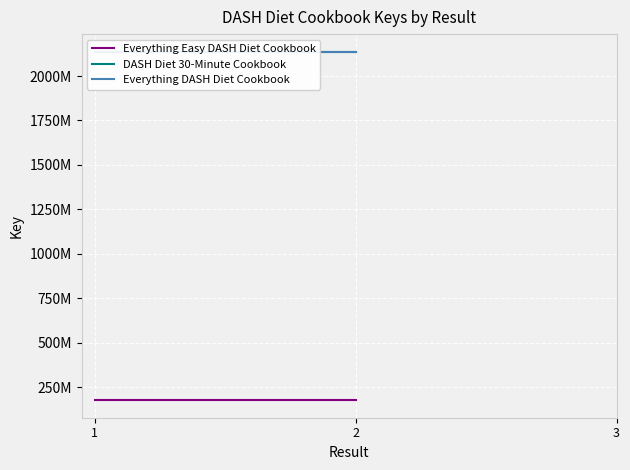

Reading left to right, transcribe all the data shown in this chart.

Everything Easy DASH Diet Cookbook: 1=176582249	2=176582249
DASH Diet 30-Minute Cookbook: 1=2137706818	2=2137706818
Everything DASH Diet Cookbook: 1=2137651258	2=2137651258